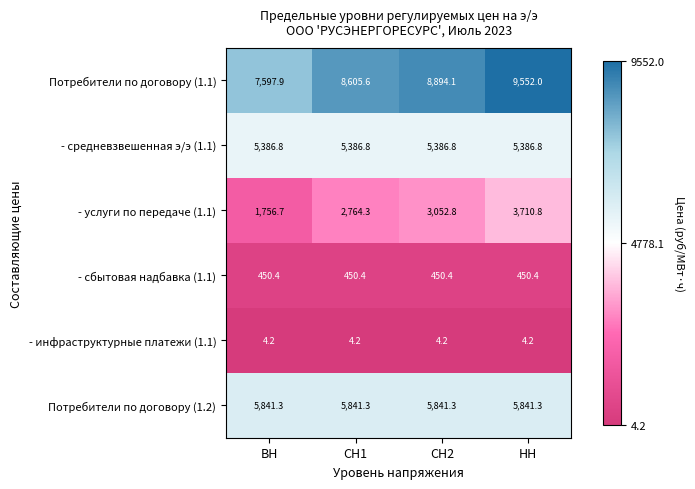

Reading left to right, list all the values displayed in this chart.

Потребители по договору (1.1): ВН=7597.9	СН1=8605.6	СН2=8894.1	НН=9552.0
- средневзвешенная э/э (1.1): ВН=5386.8	СН1=5386.8	СН2=5386.8	НН=5386.8
- услуги по передаче (1.1): ВН=1756.7	СН1=2764.3	СН2=3052.8	НН=3710.8
- сбытовая надбавка (1.1): ВН=450.4	СН1=450.4	СН2=450.4	НН=450.4
- инфраструктурные платежи (1.1): ВН=4.2	СН1=4.2	СН2=4.2	НН=4.2
Потребители по договору (1.2): ВН=5841.3	СН1=5841.3	СН2=5841.3	НН=5841.3